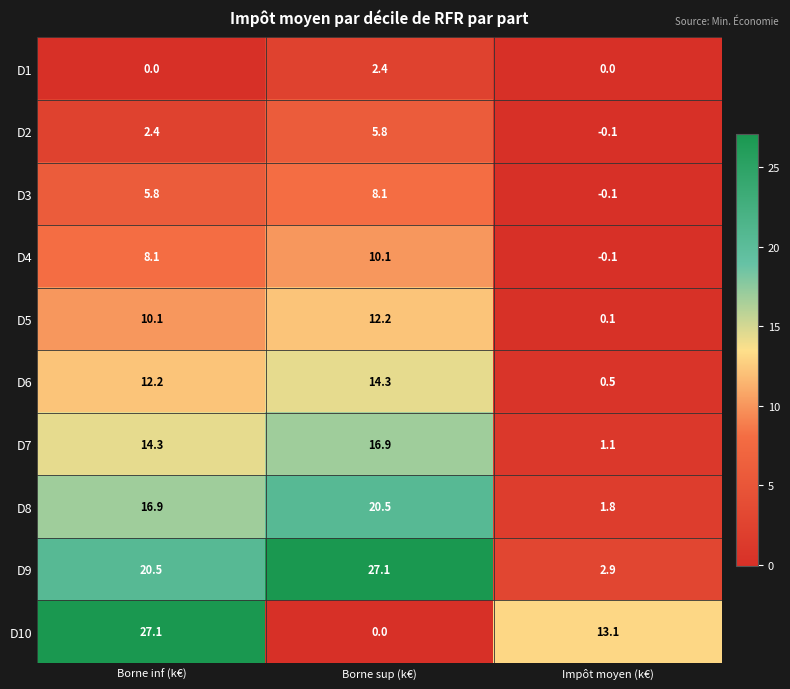

What is the difference between the highest and lowest values at Impôt moyen (k€)?

13.2